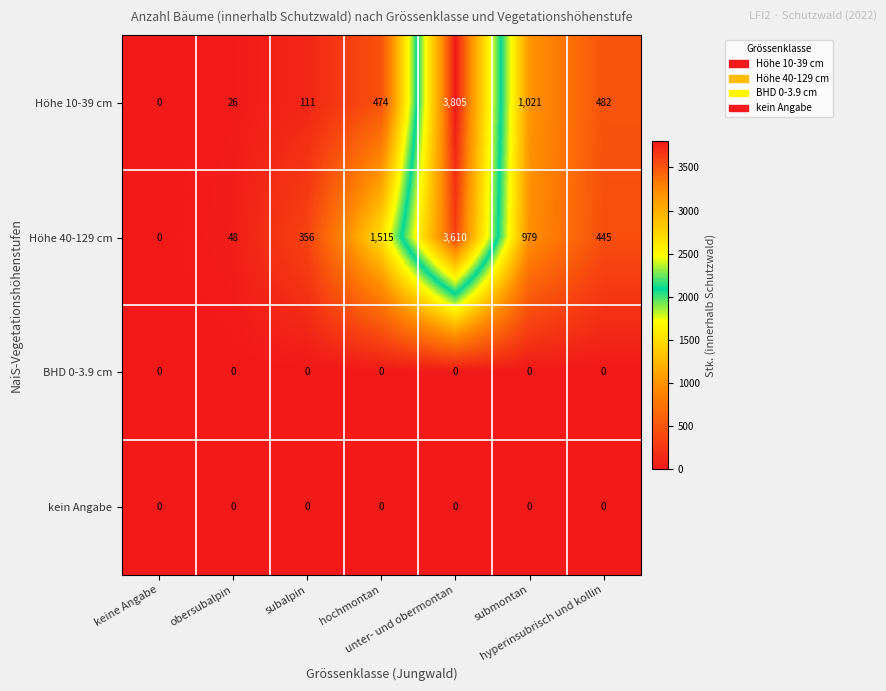

What is the spread (max minus min) of values at hyperinsubrisch und kollin?

482